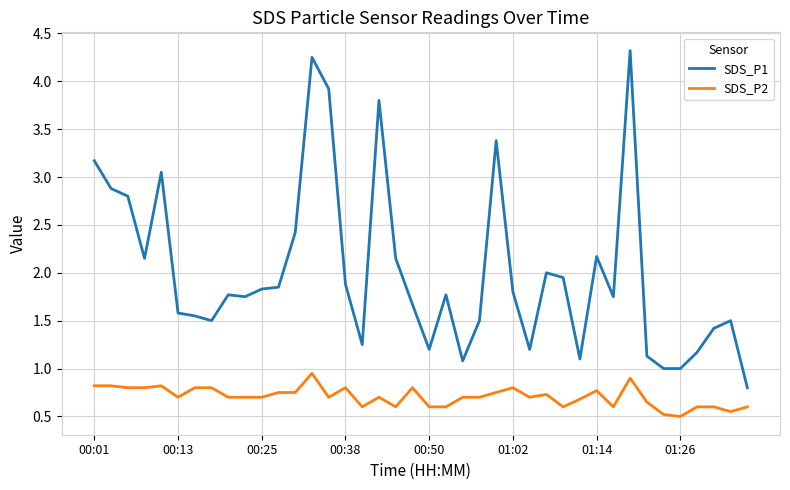

What is the smallest value displayed?

0.5